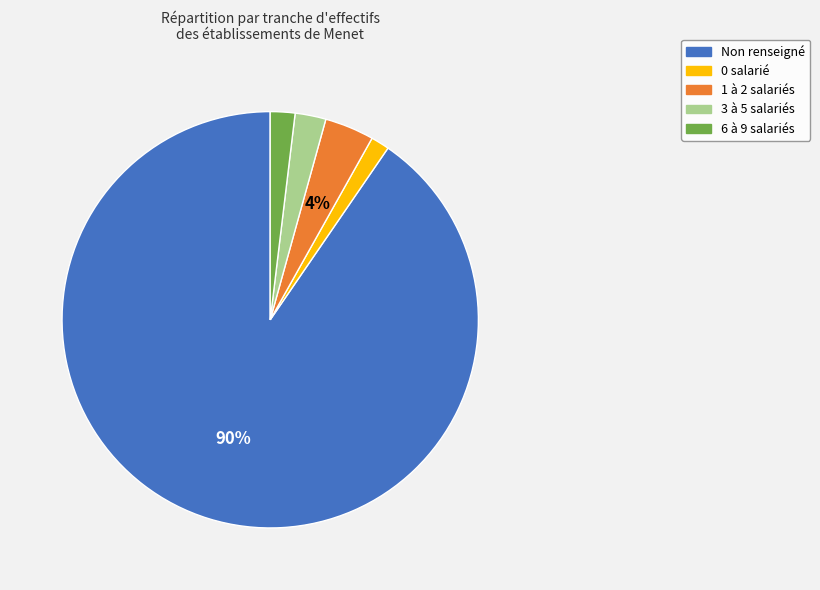

What is the ratio of the value at 1 à 2 salariés to the value at 6 à 9 salariés?

2.0